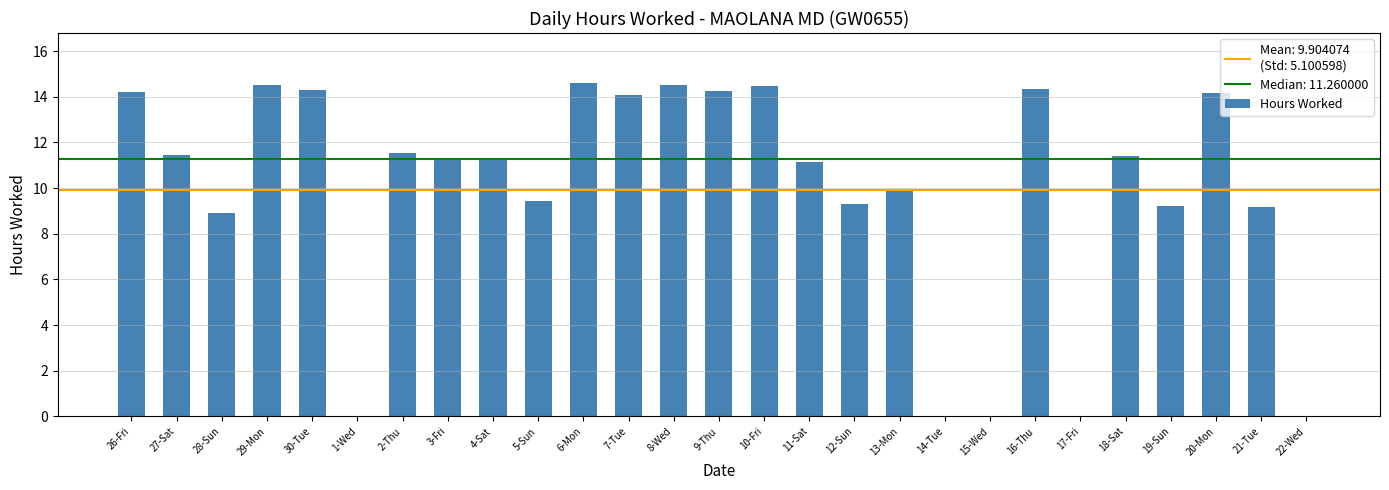

What is the average value?

9.9